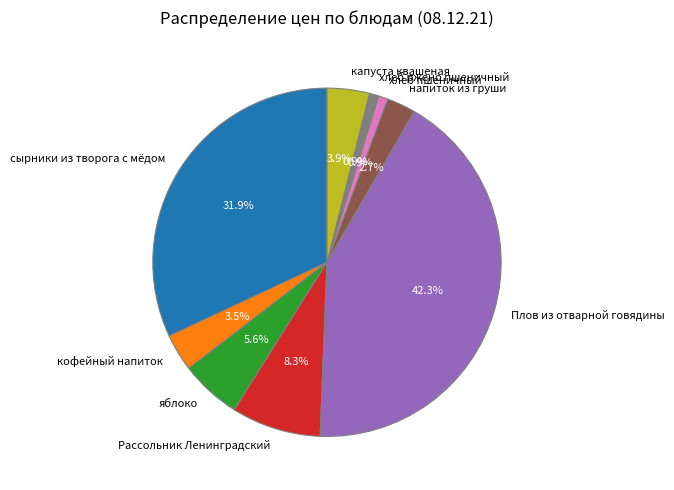

Combined, what portion of the pie is Плов из отварной говядины and кофейный напиток?

45.8%